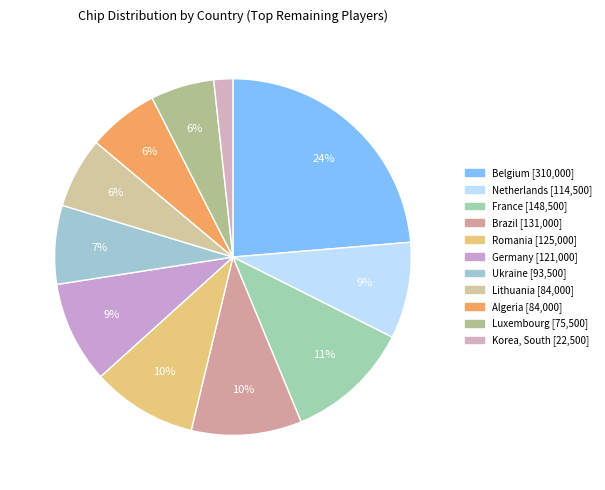

How many slices are in this pie chart?

11